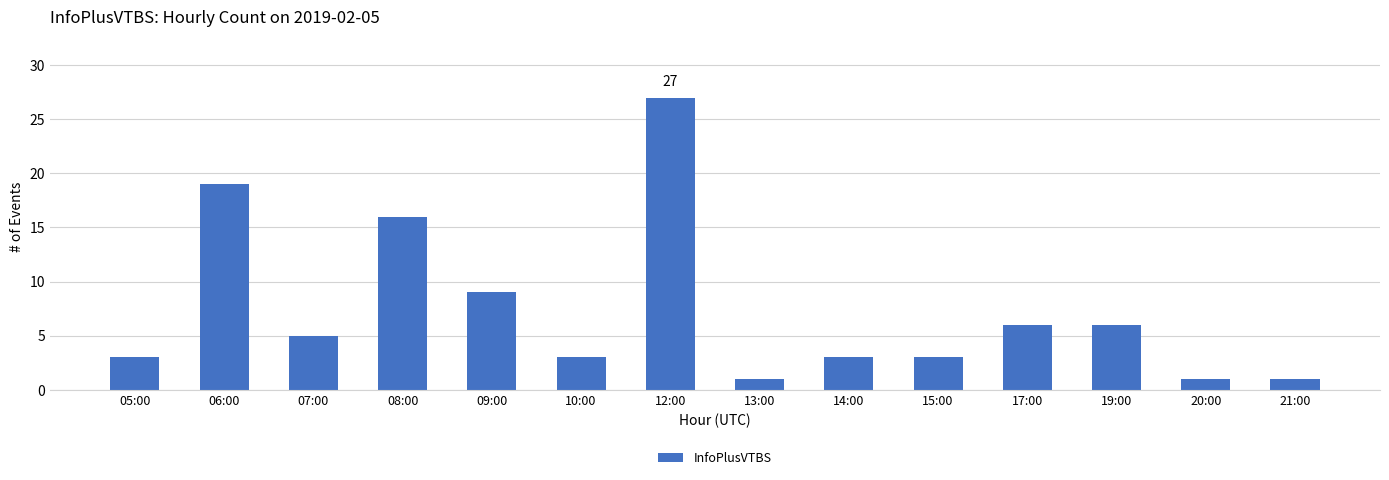

What is the change in value from 08:00 to 20:00?

-15